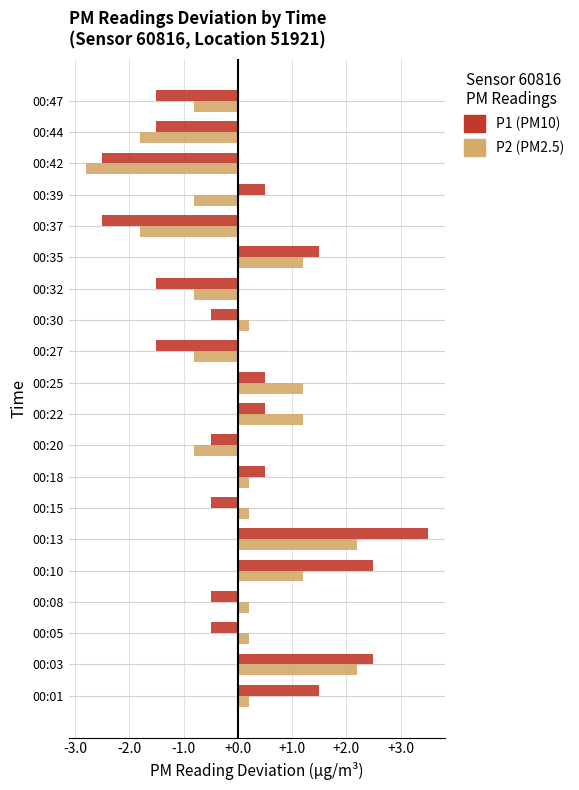

What is the difference between the highest and lowest values at 00:25?

0.7